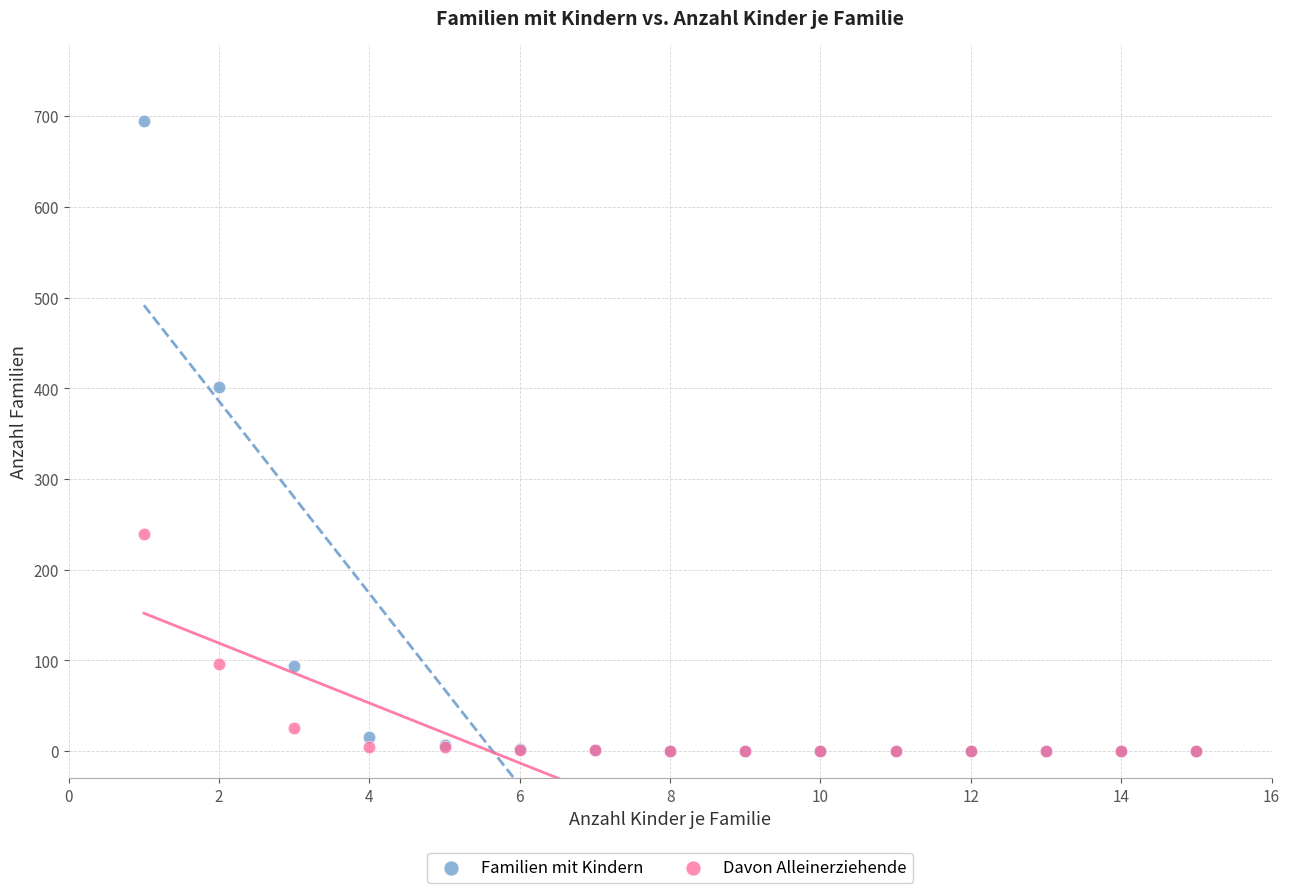

Which series contains the highest Y value?

Familien mit Kindern